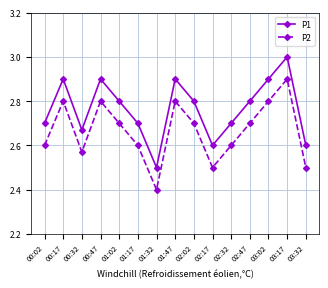

Read the P2 value at 03:17.

2.9